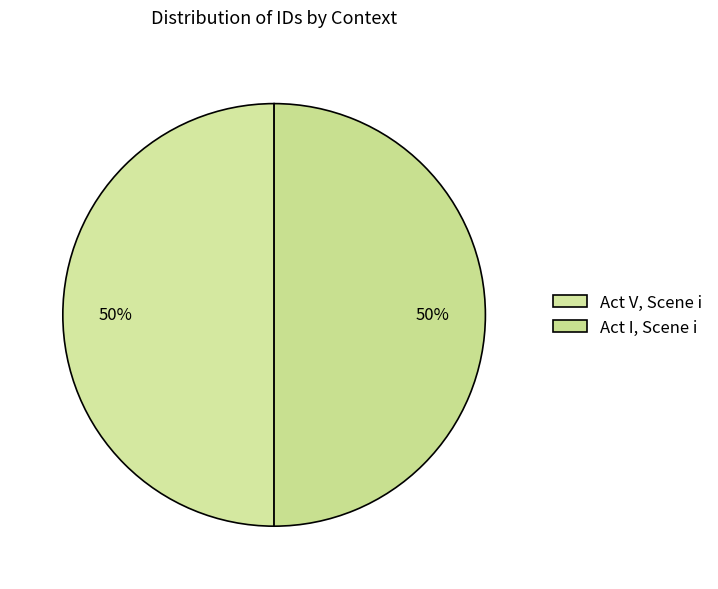

Combined, do Act V, Scene i and Act I, Scene i account for over 50%?

Yes